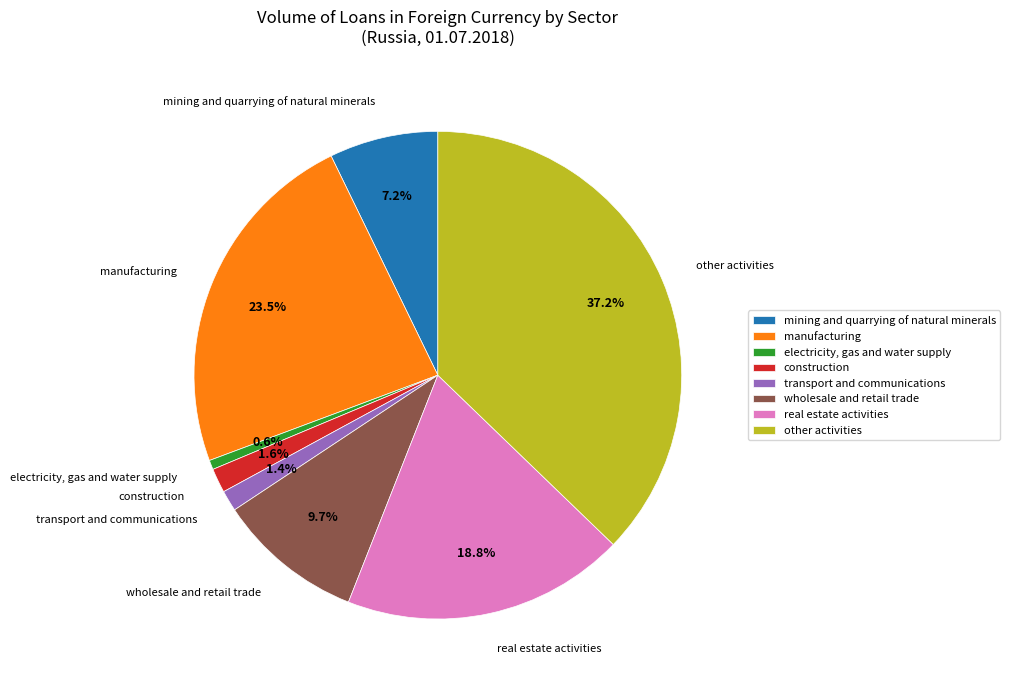

To the nearest percent, what percentage of the pie is electricity, gas and water supply?

1%